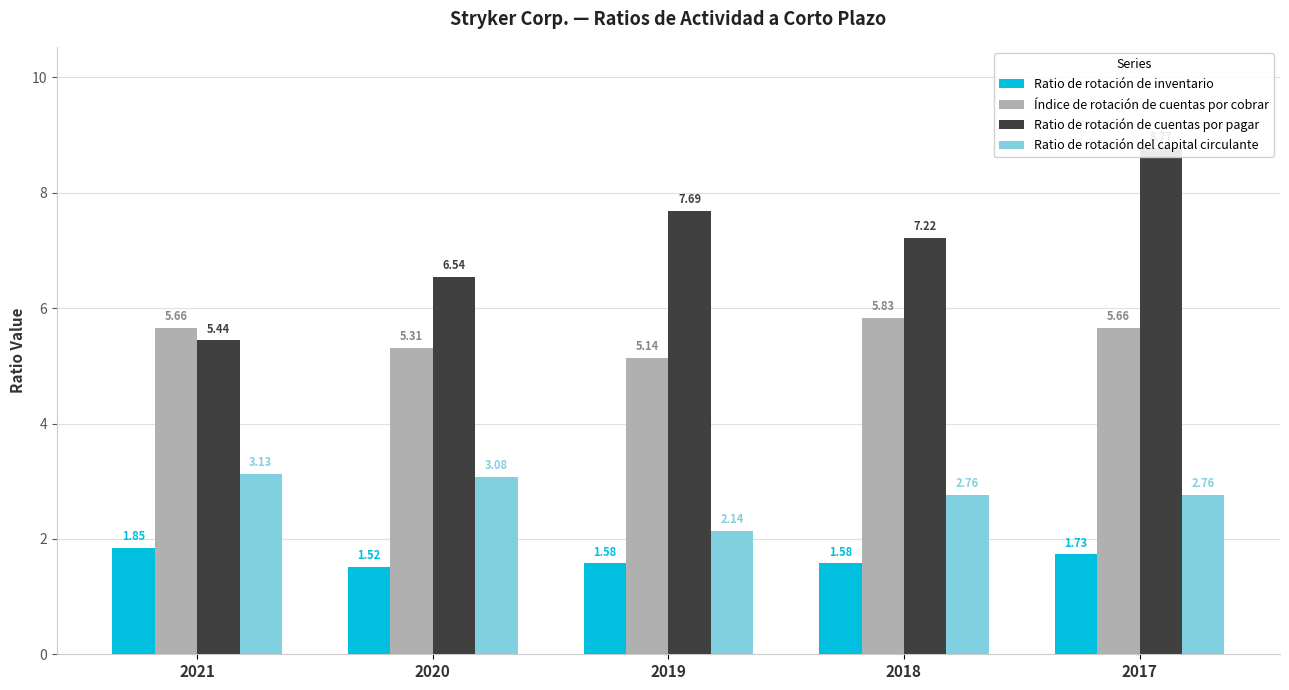

True or false: Ratio de rotación del capital circulante has a value of 2.8 at 2018.

True